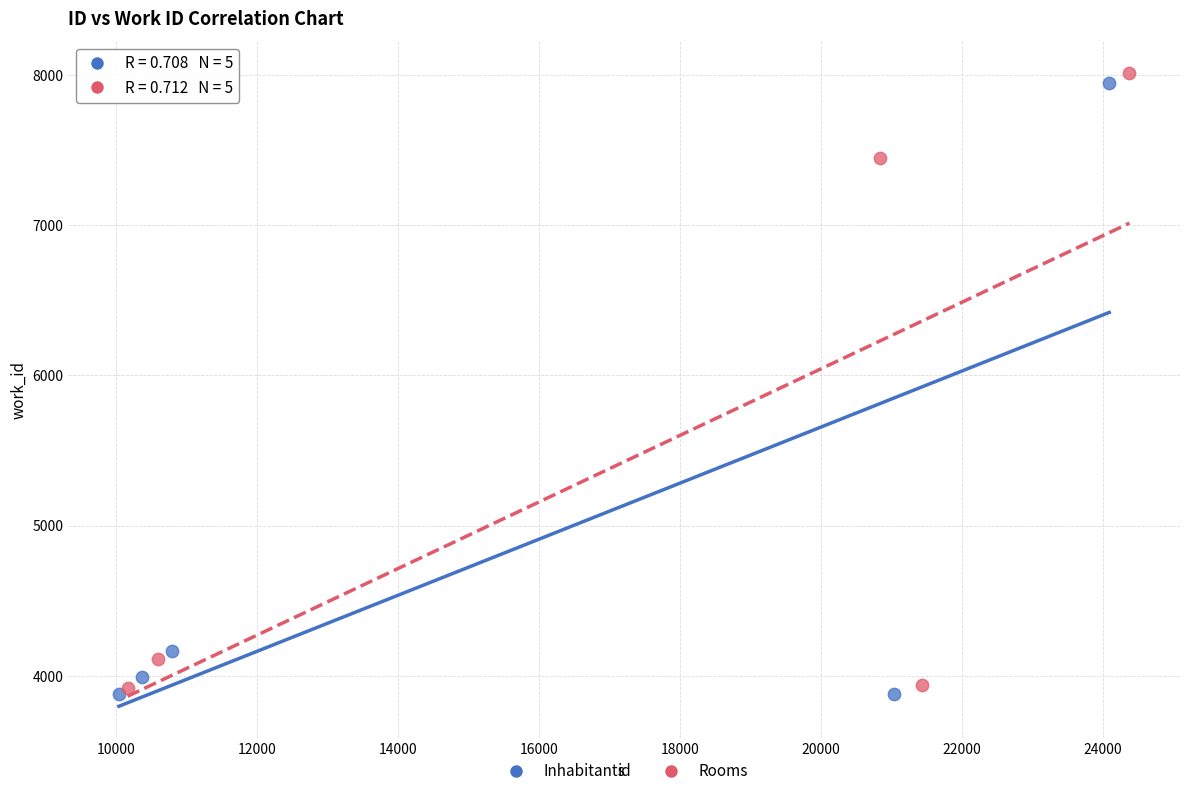

What are all the series names shown in the legend?

Inhabitants, Rooms